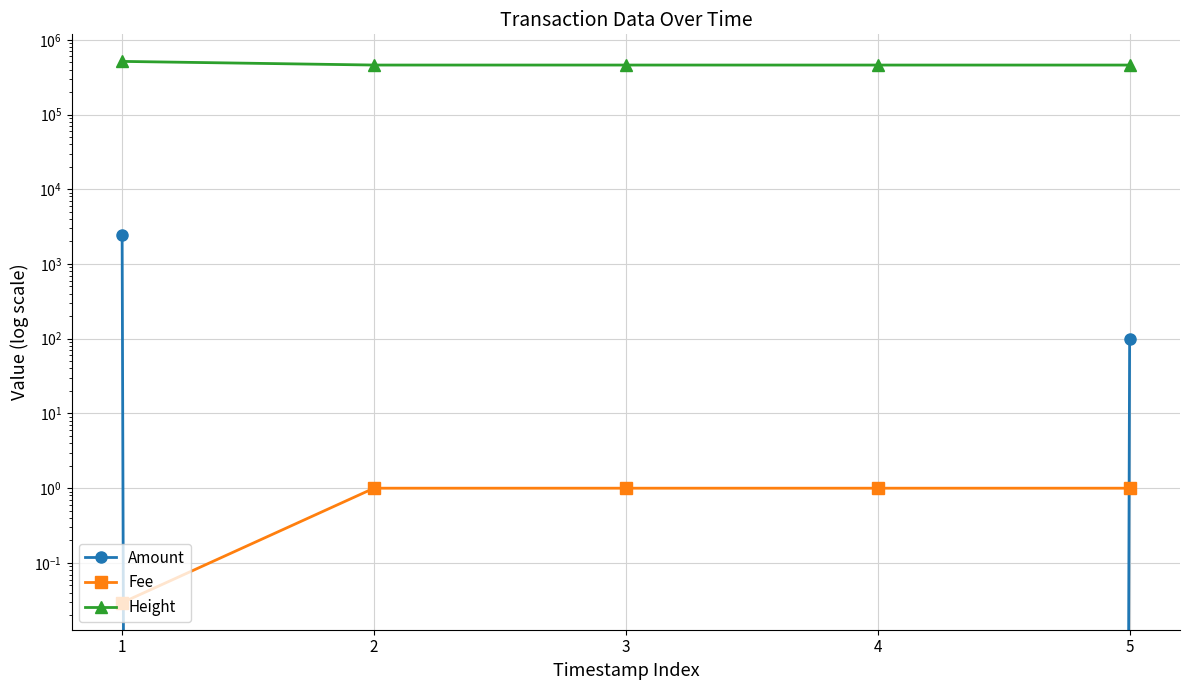

What is the value of the Fee point at the 3rd from the left?

1.0